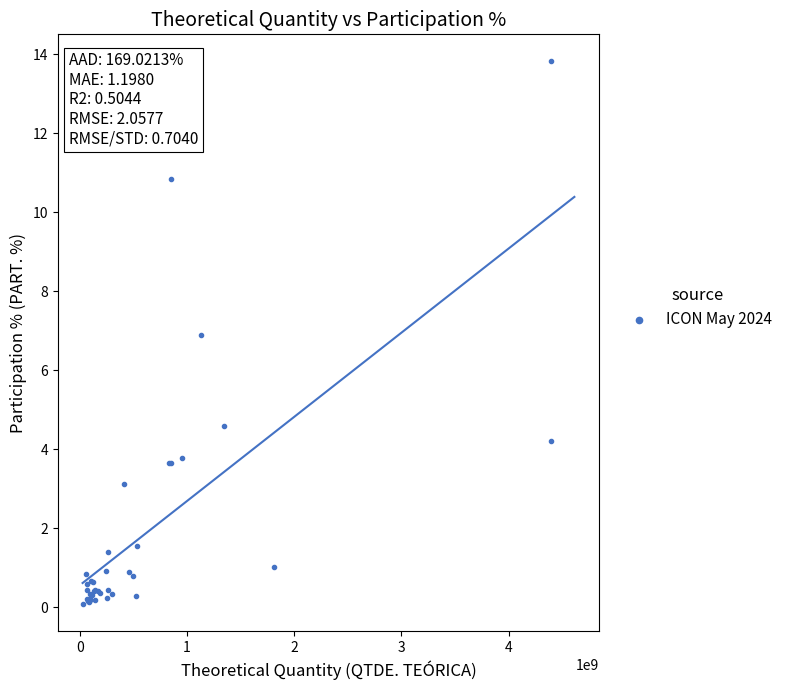

What Y value in the scatter plot is closest to 6?

6.9